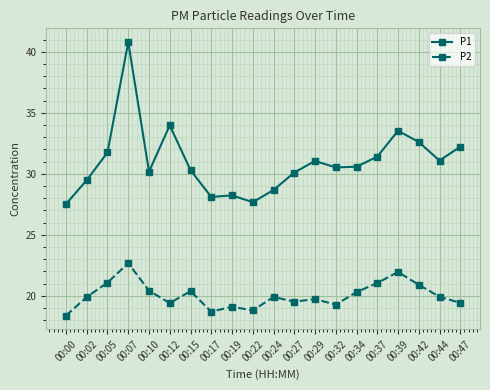

Which label corresponds to the largest value in the chart?

00:07